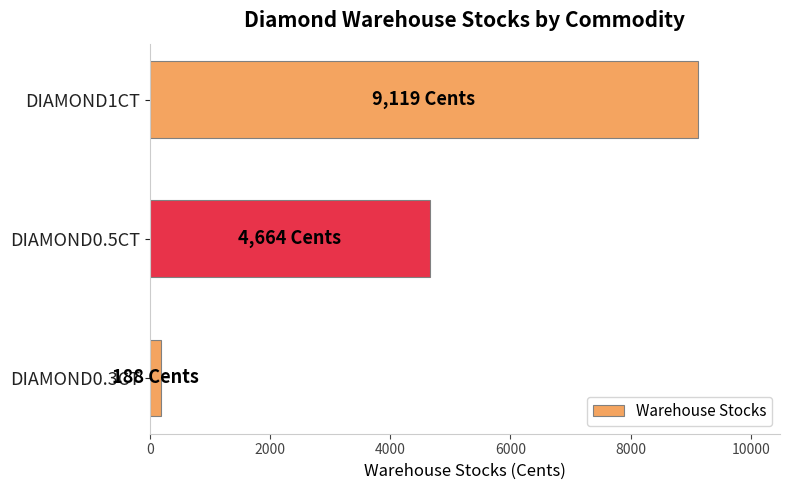

At which label is the value closest to 4653?

DIAMOND0.5CT